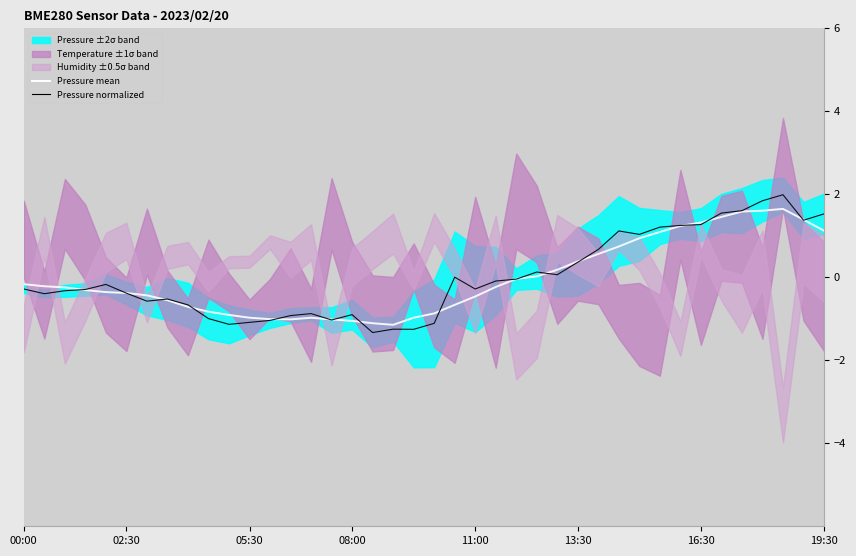

How many lines are shown in the chart?

2